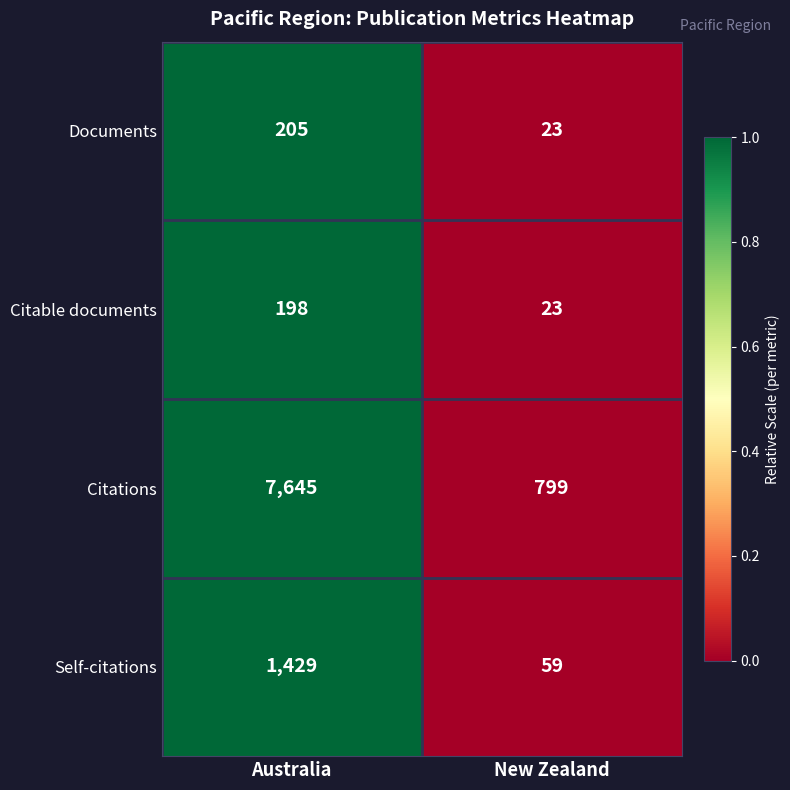

Rank the series by their maximum value, from highest to lowest.

Citations, Self-citations, Documents, Citable documents